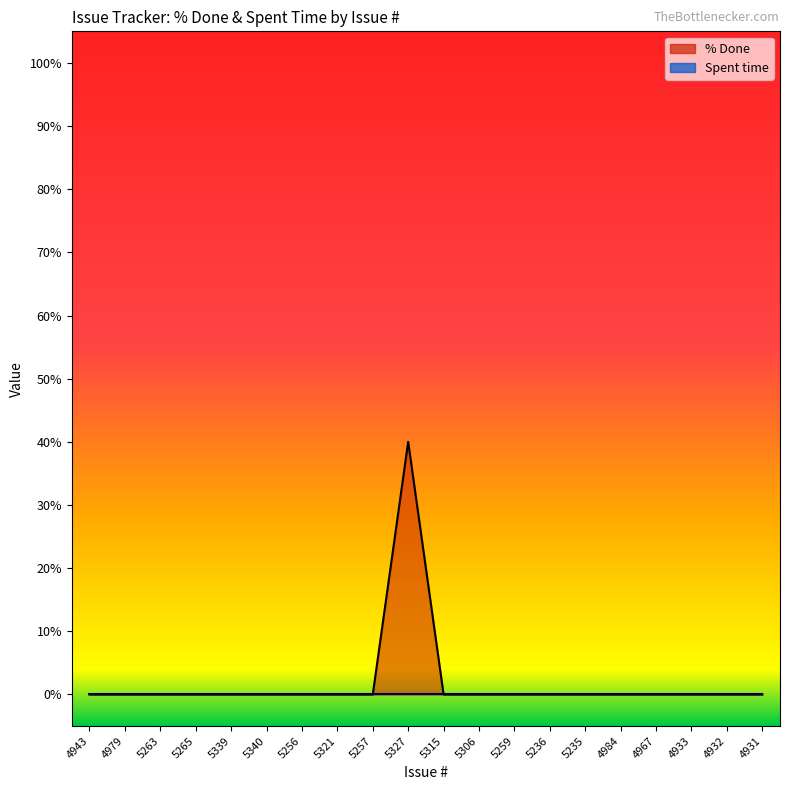

Is it true that the value at 4931 is -17?

False